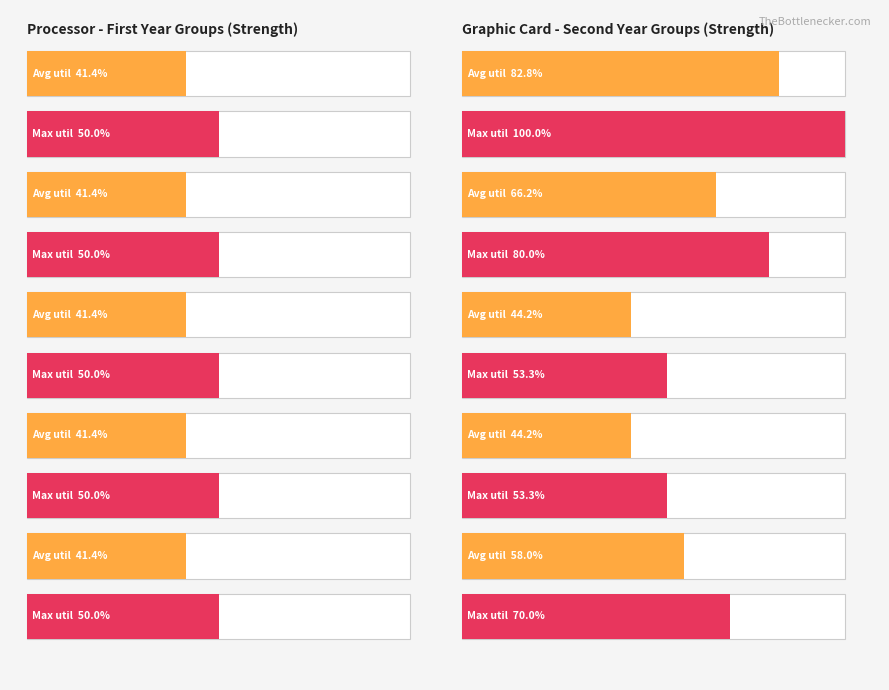

The value of Maximum utilization at 1 is 10. True or false?

False